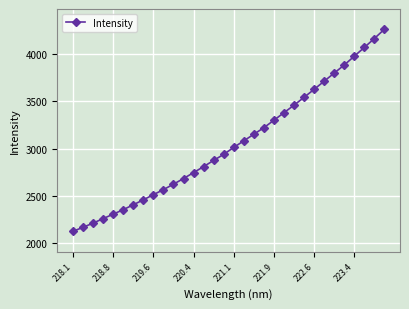

What is the value of the 23rd point from the left?

3457.4